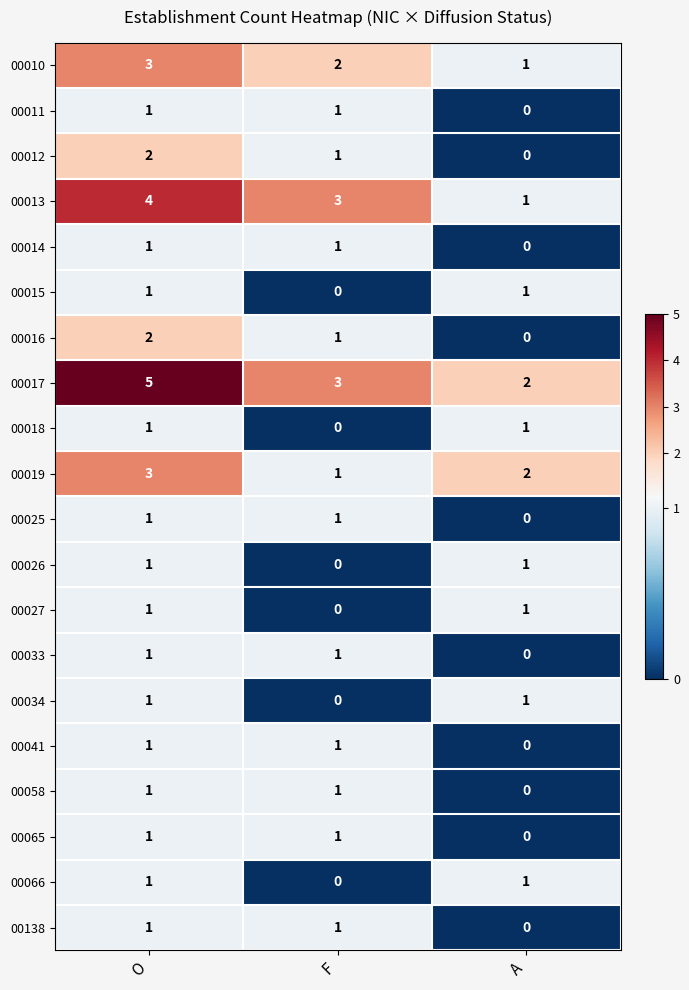

What is the sum of all 00016 values?

3